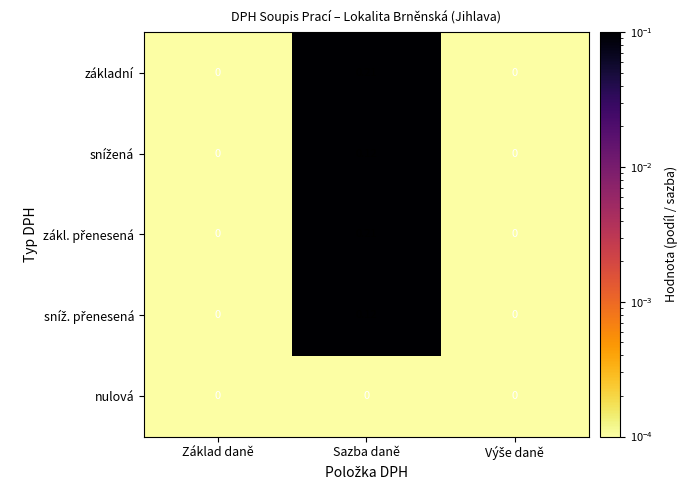

At which category is the sum across all series the highest?

Sazba daně